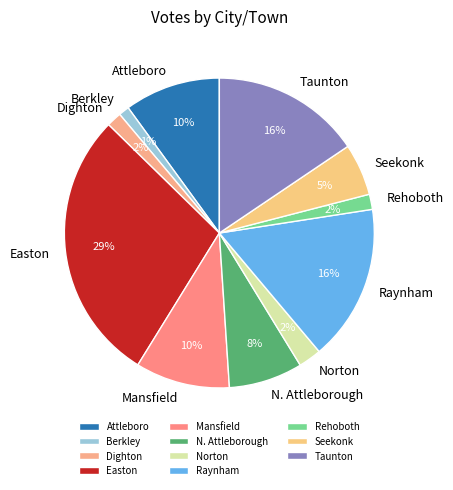

What percentage is the N. Attleborough slice, to the nearest percent?

8%